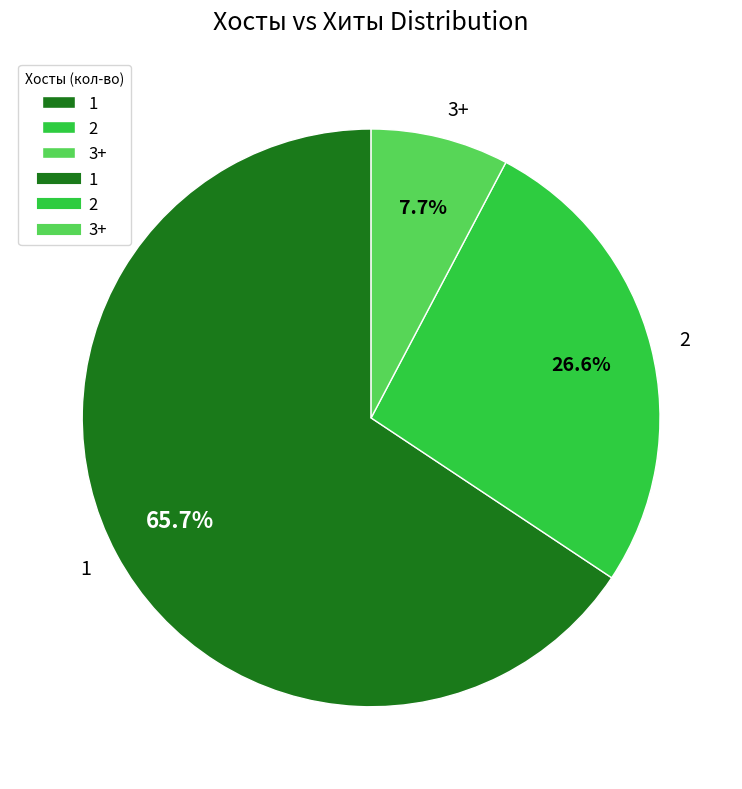

Approximately how many times larger is the value at 2 compared to 1?

0.4